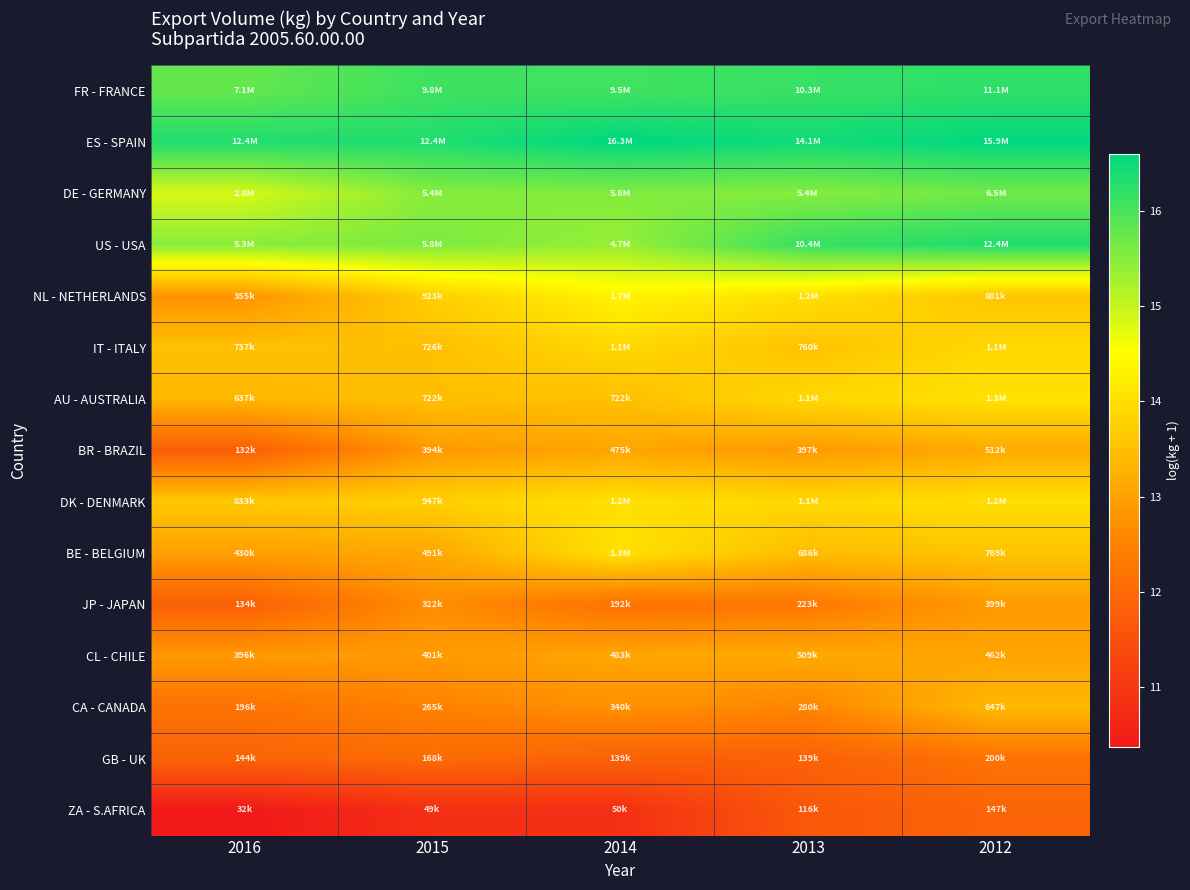

At which category does the chart reach its peak across all series?

2014